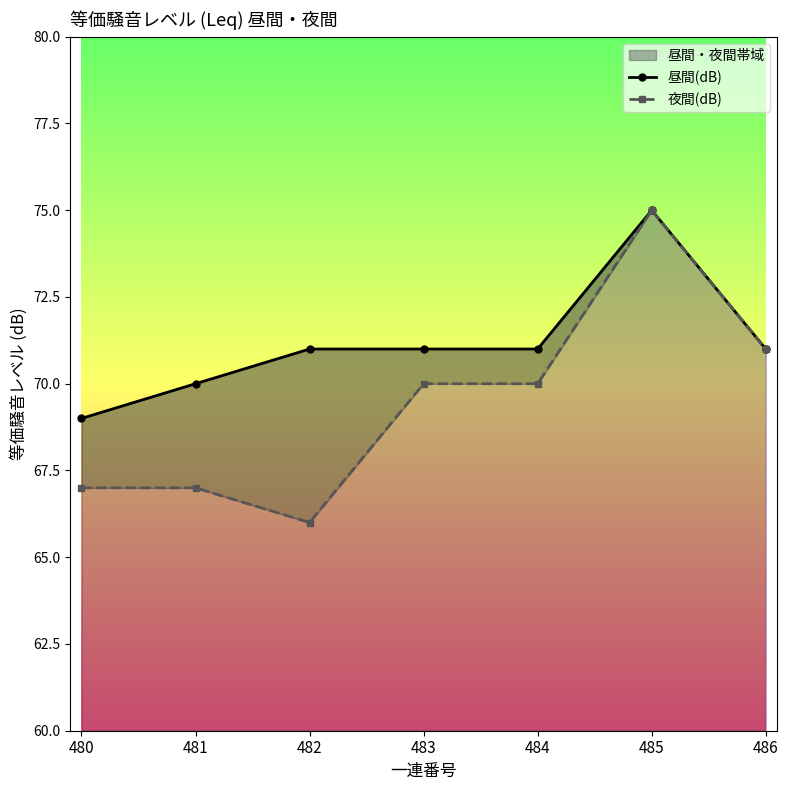

What is the difference between the maximum and minimum values in the 夜間(dB) series?

9